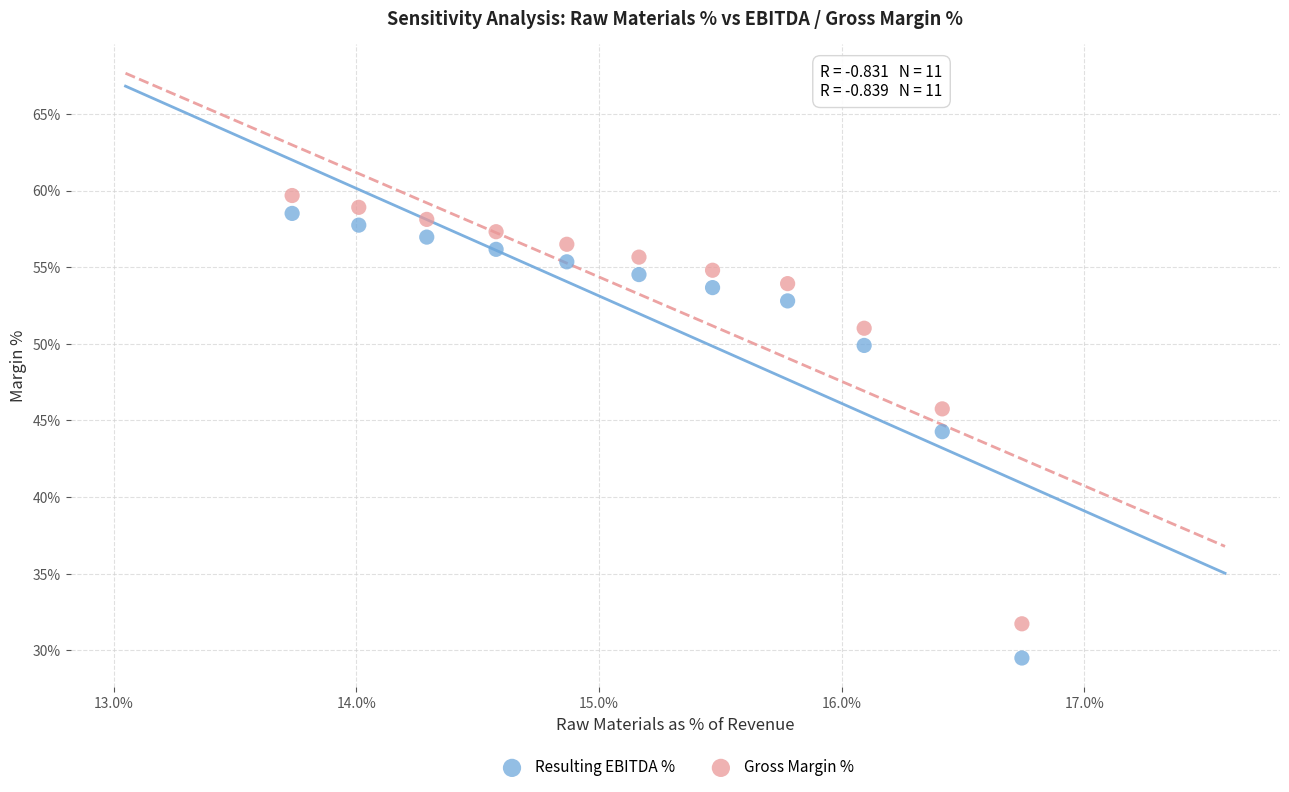

Which series reaches the maximum Y coordinate?

Gross Margin %